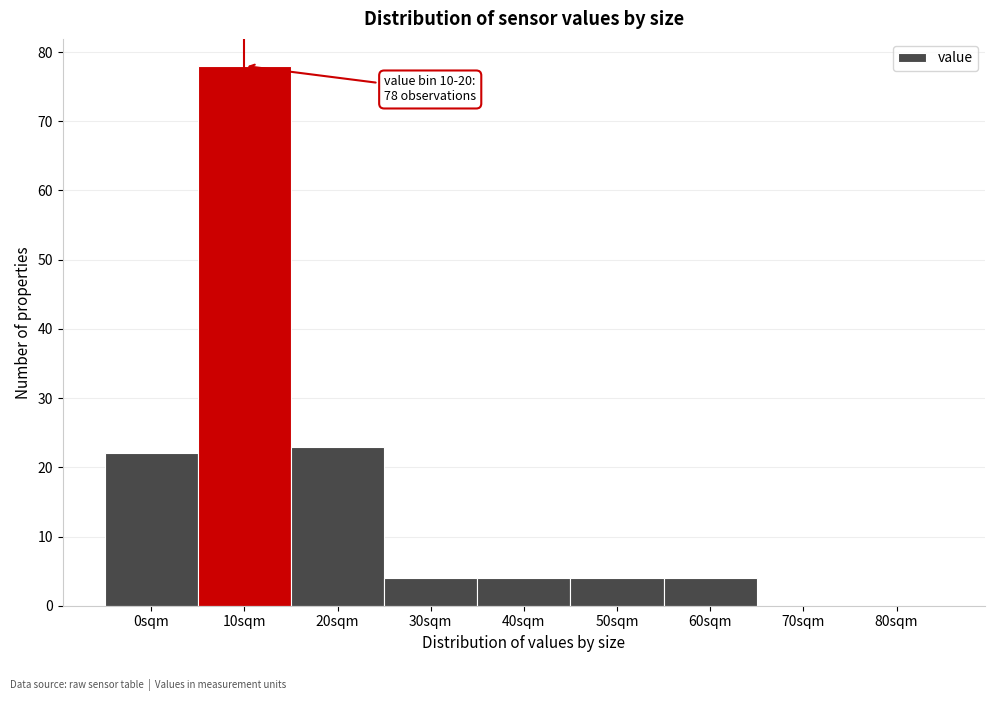

Reading left to right, extract all data points from this chart.

0sqm=22	10sqm=78	20sqm=23	30sqm=4	40sqm=4	50sqm=4	60sqm=4	70sqm=0	80sqm=0